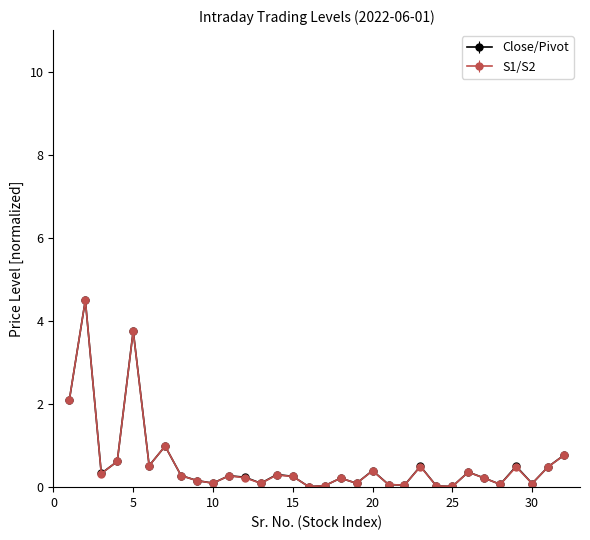

Which series has the largest range (max minus min)?

S1/S2